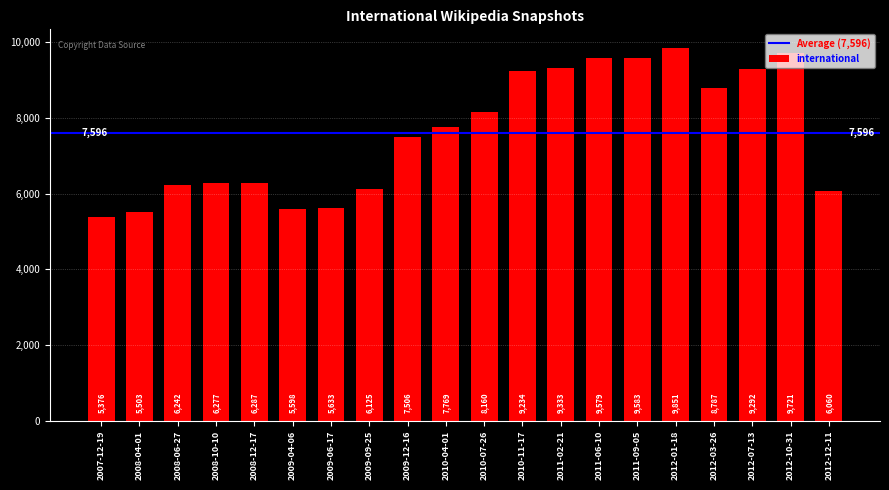

What is the smallest value displayed?

5376